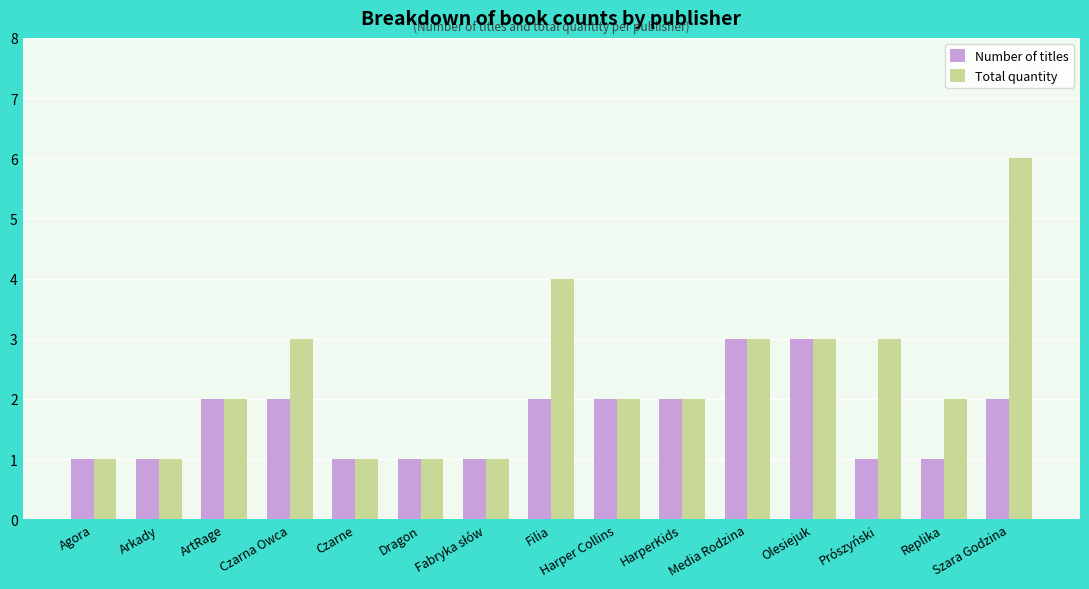

What is the greatest value displayed?

6